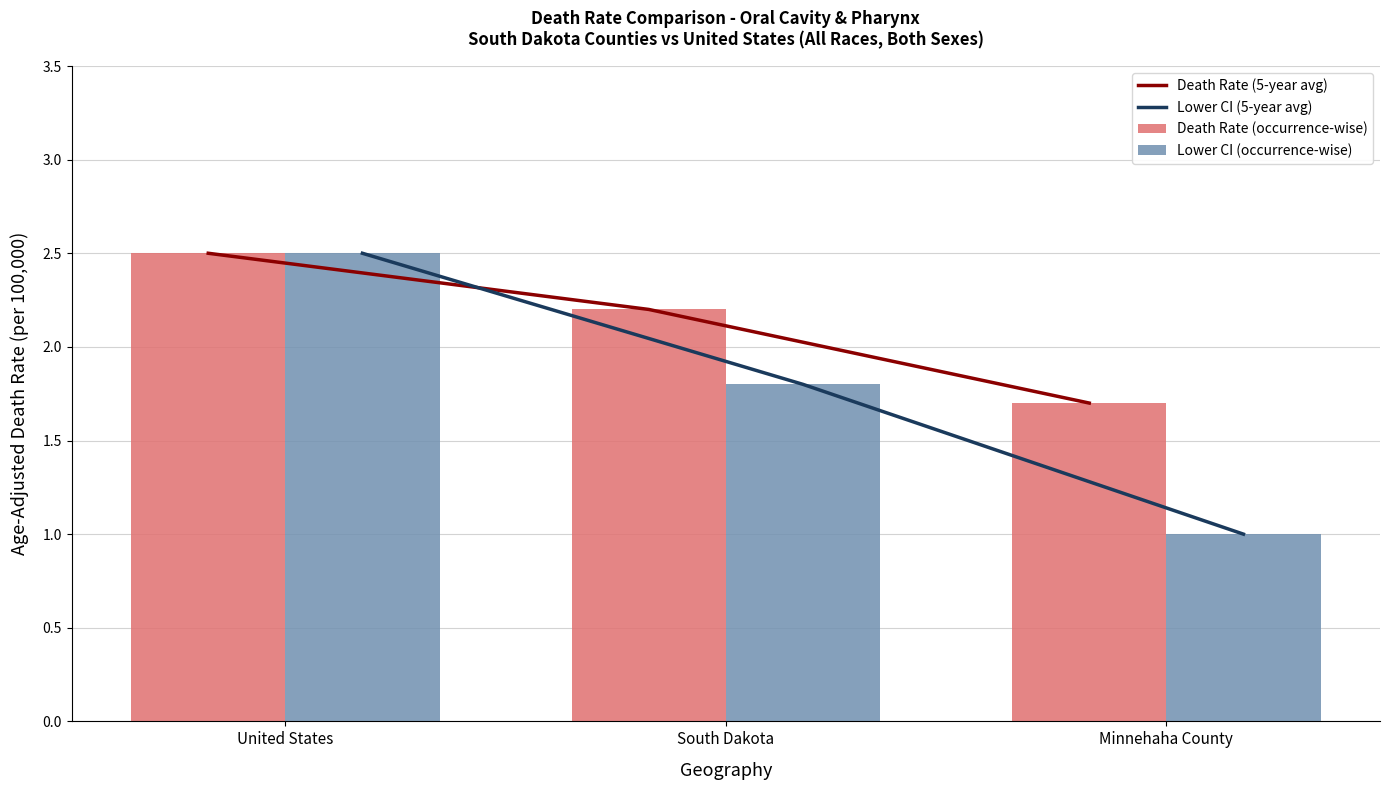

Where does the Death Rate (5-year avg) series first go above 2?

United States